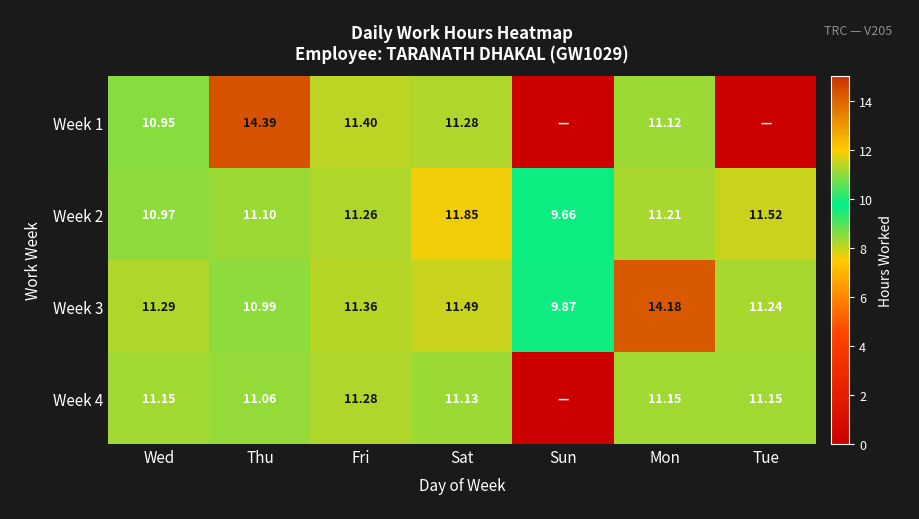

Read the Week 3 value at Tue.

11.2